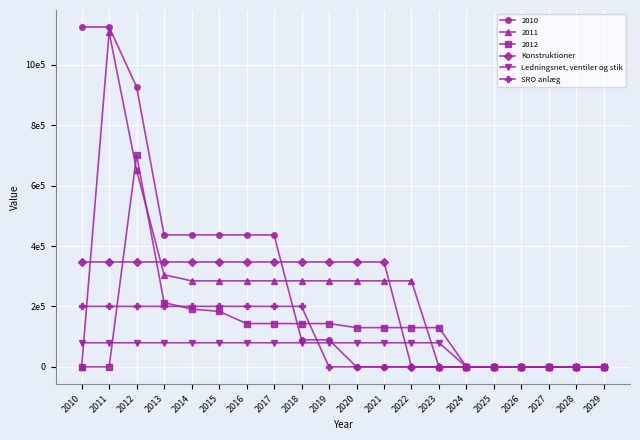

What are all the series names shown in the legend?

2010, 2011, 2012, Konstruktioner, Ledningsnet, ventiler og stik, SRO anlæg